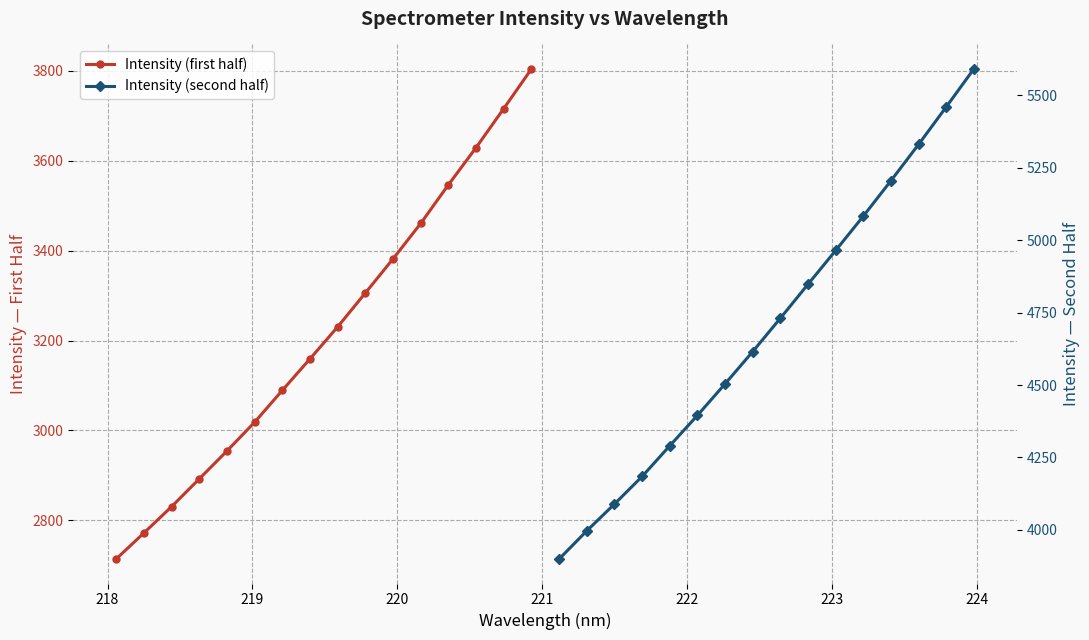

Is it true that Intensity (first half) equals 3933.9 at 218?

False